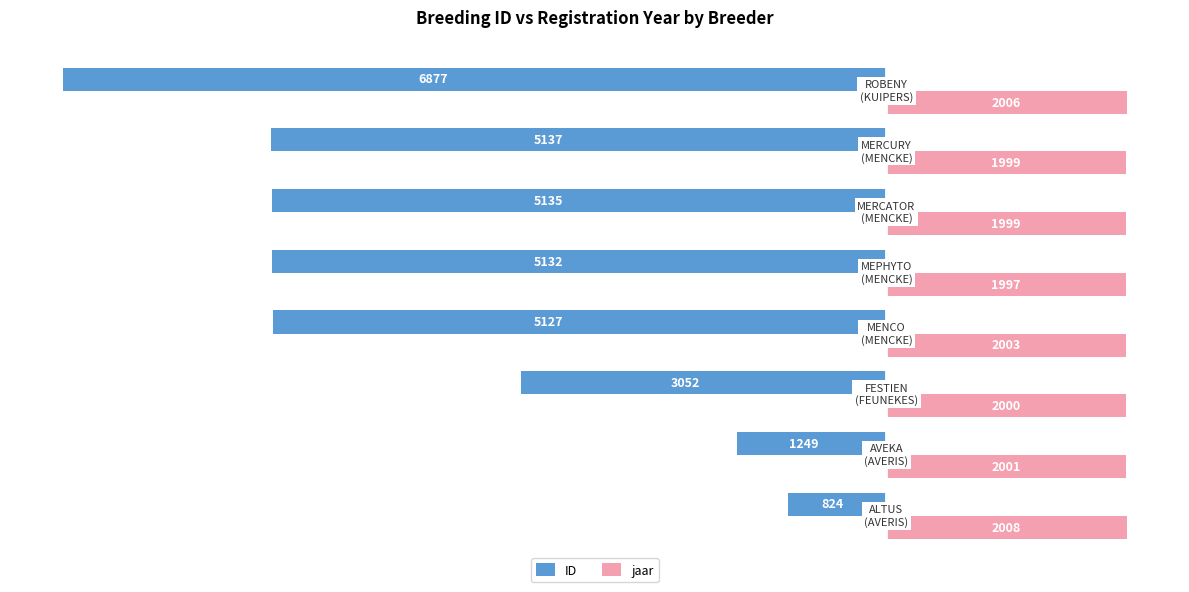

What are all the series names shown in the legend?

ID, jaar